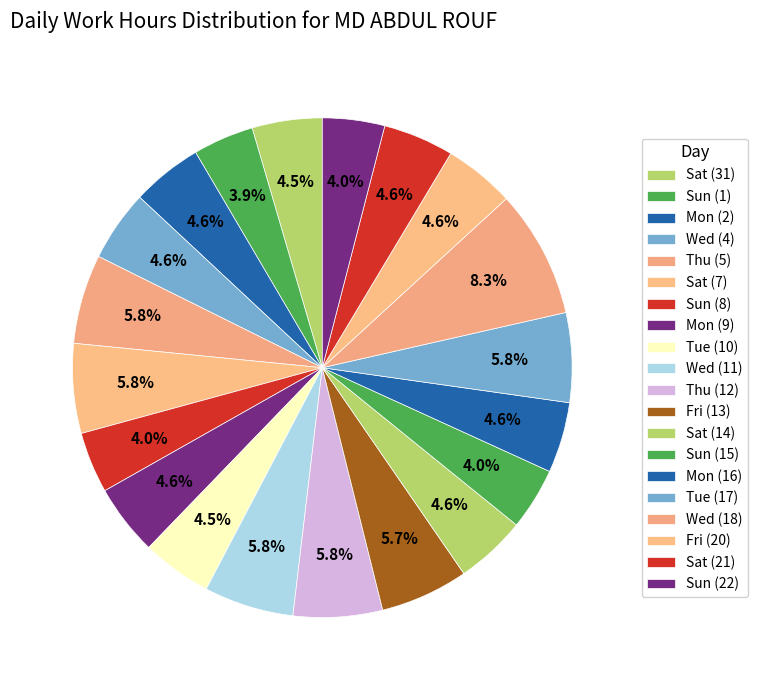

How many slices are in this pie chart?

20